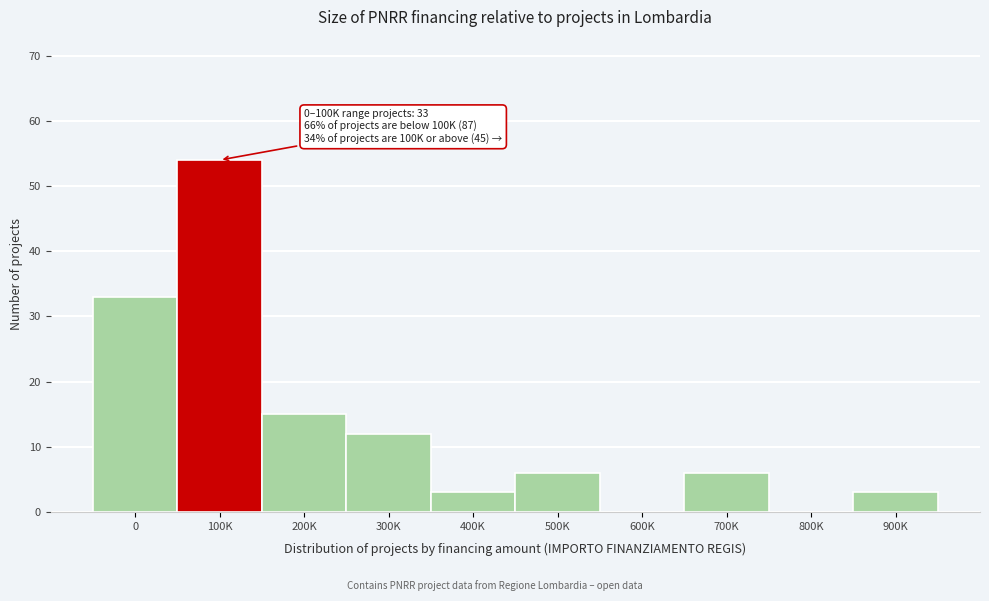

Reading left to right, extract all data points from this chart.

0=33	100K=54	200K=15	300K=12	400K=3	500K=6	600K=0	700K=6	800K=0	900K=3